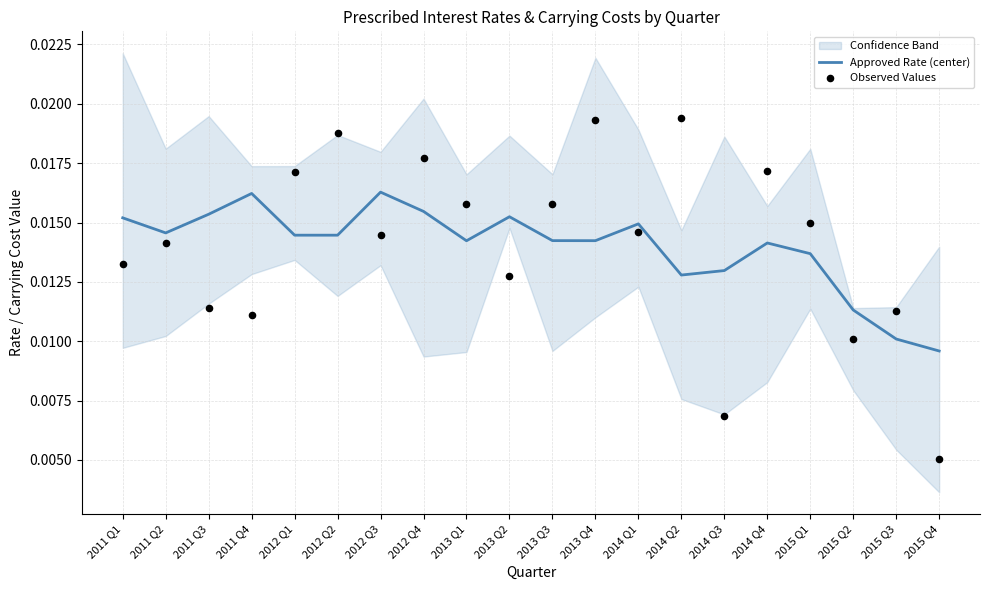

At which category is the sum across all series the highest?

2013 Q4